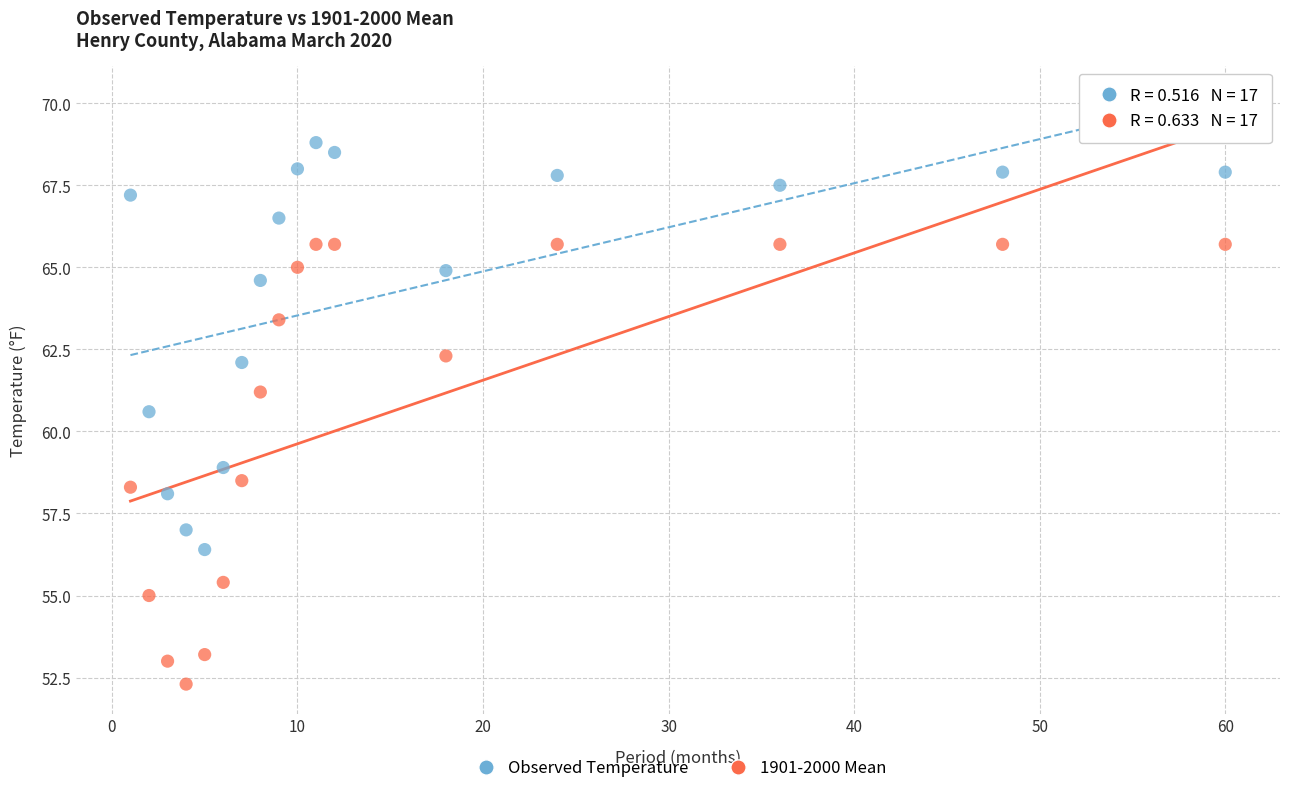

Across all series, what Y value is closest to 60?

60.6